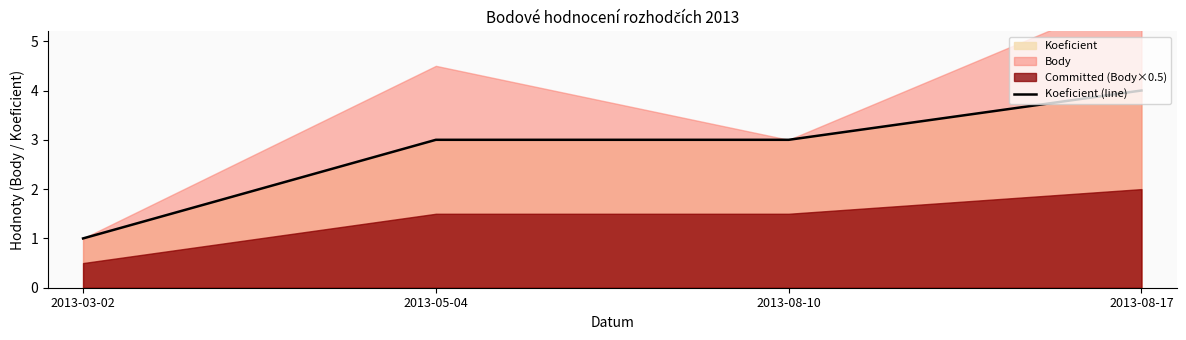

Is it true that the value at 2013-03-02 is 2?

False